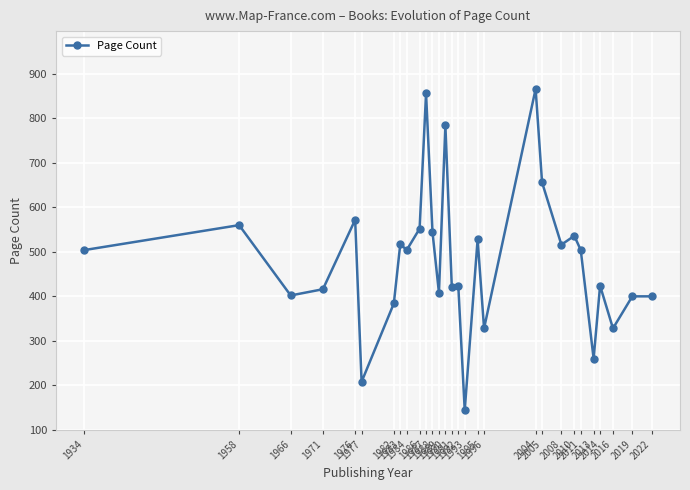

True or false: the data has more than 1 interior local peaks.

True